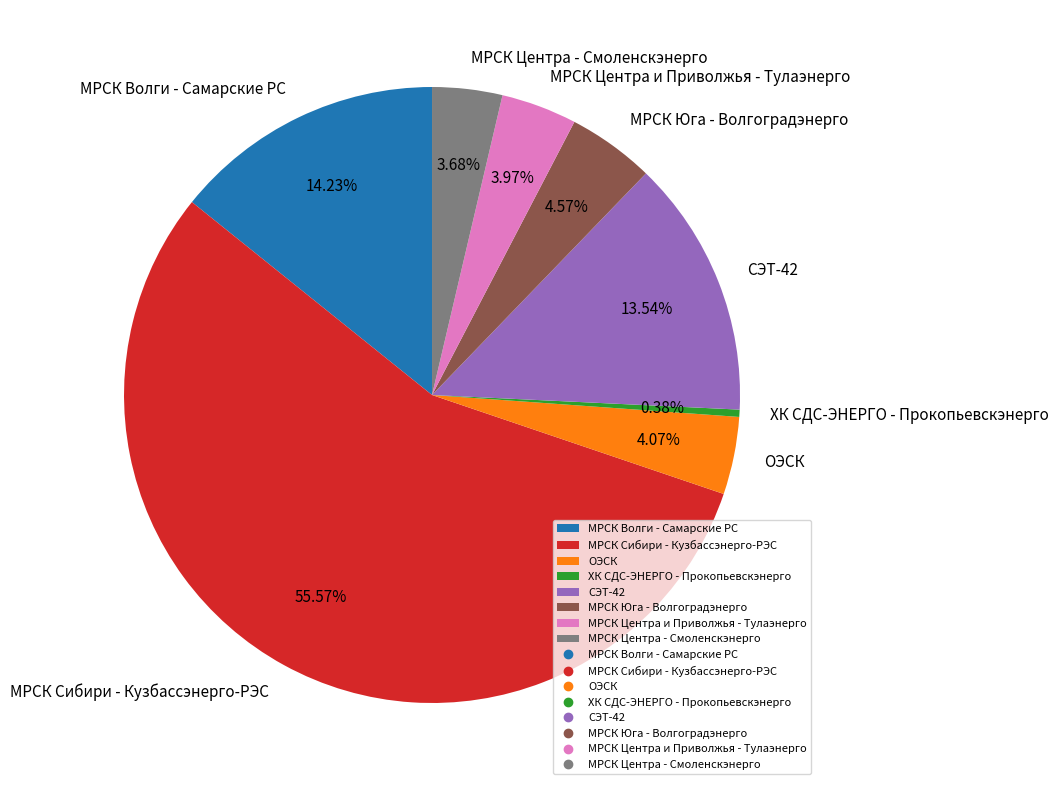

What is the total percentage of МРСК Центра и Приволжья - Тулаэнерго and МРСК Центра - Смоленскэнерго?

7.6%